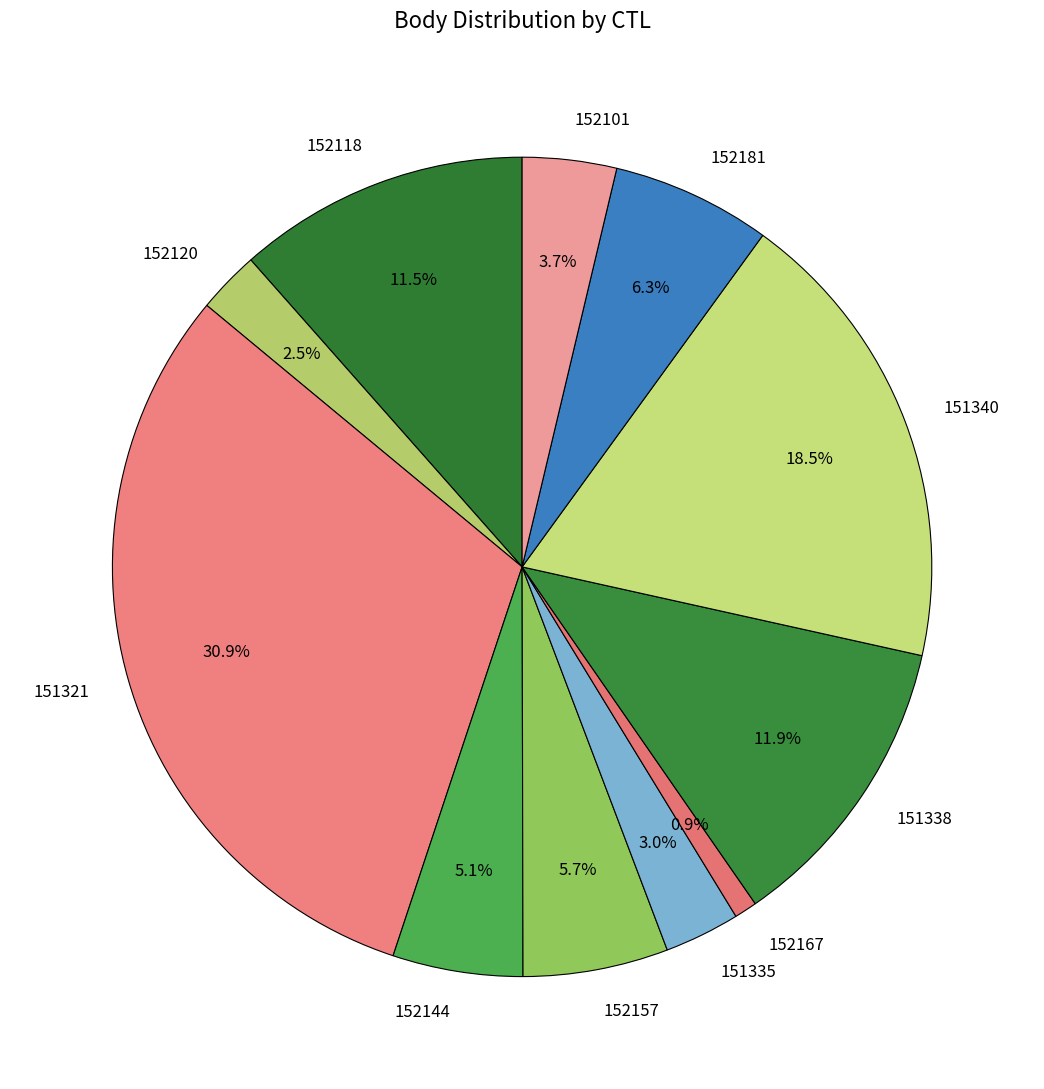

How many slices are in this pie chart?

11